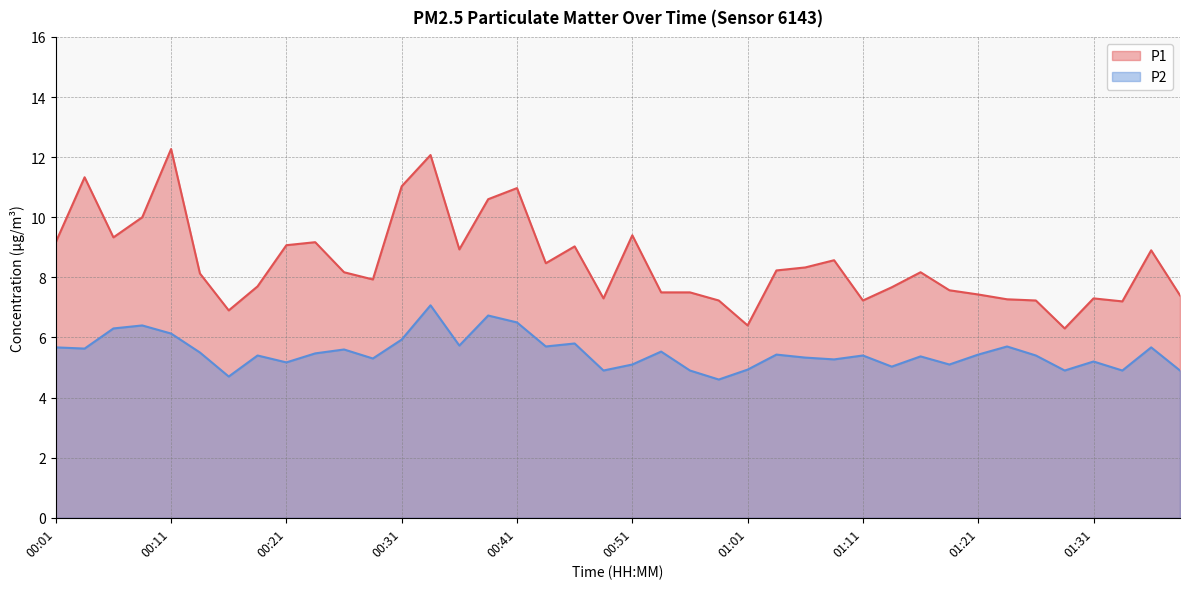

Reading left to right, transcribe all the data shown in this chart.

P1: 00:01=9.2	00:03=11.3	00:06=9.3	00:08=10.0	00:11=12.3	00:13=8.1	00:16=6.9	00:18=7.7	00:21=9.1	00:23=9.2	00:26=8.2	00:28=7.9	00:31=11.0	00:33=12.1	00:36=8.9	00:38=10.6	00:41=11.0	00:43=8.5	00:46=9.0	00:48=7.3	00:51=9.4	00:53=7.5	00:56=7.5	00:58=7.2	01:01=6.4	01:03=8.2	01:06=8.3	01:08=8.6	01:11=7.2	01:13=7.7	01:16=8.2	01:18=7.6	01:21=7.4	01:23=7.3	01:26=7.2	01:28=6.3	01:31=7.3	01:33=7.2	01:36=8.9	01:38=7.4
P2: 00:01=5.7	00:03=5.6	00:06=6.3	00:08=6.4	00:11=6.1	00:13=5.5	00:16=4.7	00:18=5.4	00:21=5.2	00:23=5.5	00:26=5.6	00:28=5.3	00:31=5.9	00:33=7.1	00:36=5.7	00:38=6.7	00:41=6.5	00:43=5.7	00:46=5.8	00:48=4.9	00:51=5.1	00:53=5.5	00:56=4.9	00:58=4.6	01:01=4.9	01:03=5.4	01:06=5.3	01:08=5.3	01:11=5.4	01:13=5.0	01:16=5.4	01:18=5.1	01:21=5.4	01:23=5.7	01:26=5.4	01:28=4.9	01:31=5.2	01:33=4.9	01:36=5.7	01:38=4.9